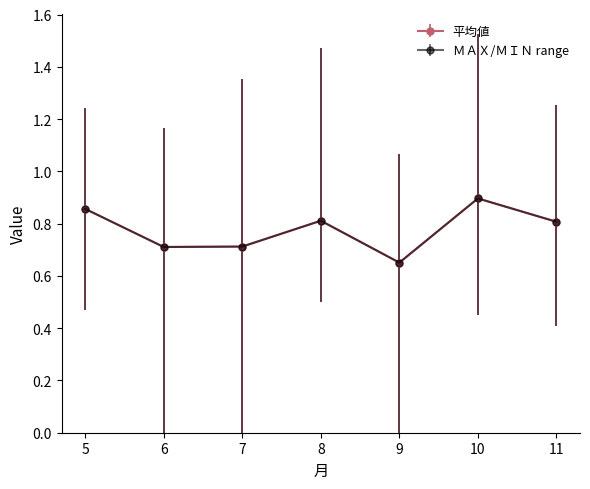

At how many categories does at least one series exceed 0?

7